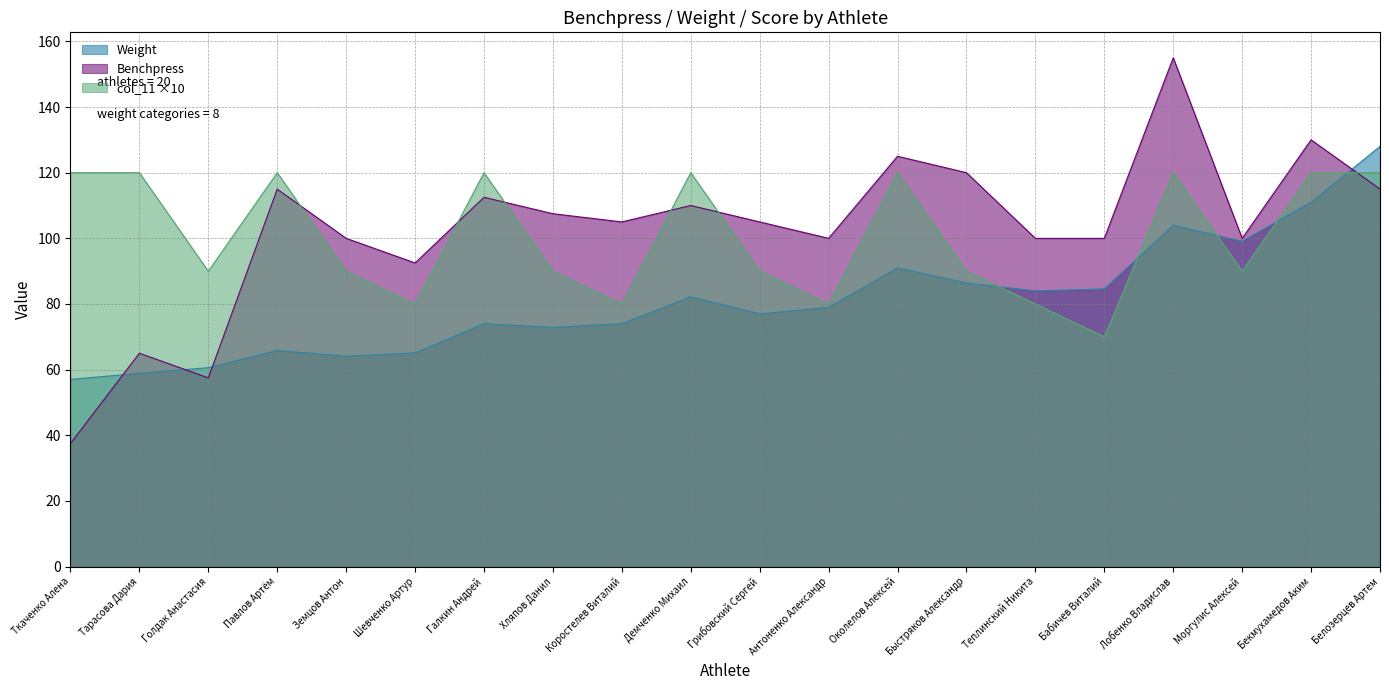

Is it true that col_11 equals 34.8 at Лобенко Владислав?

False